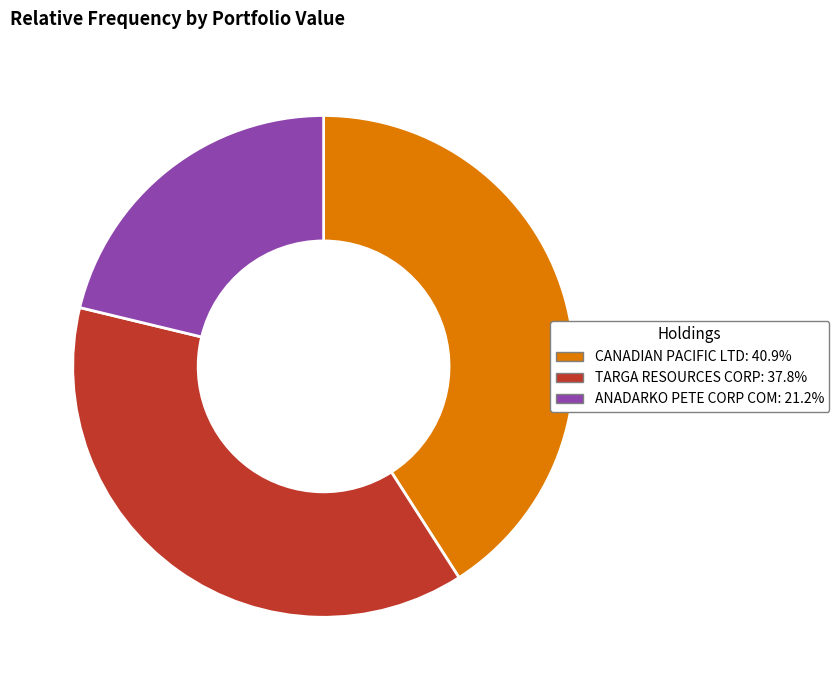

True or false: TARGA RESOURCES CORP accounts for 38% of the total.

True